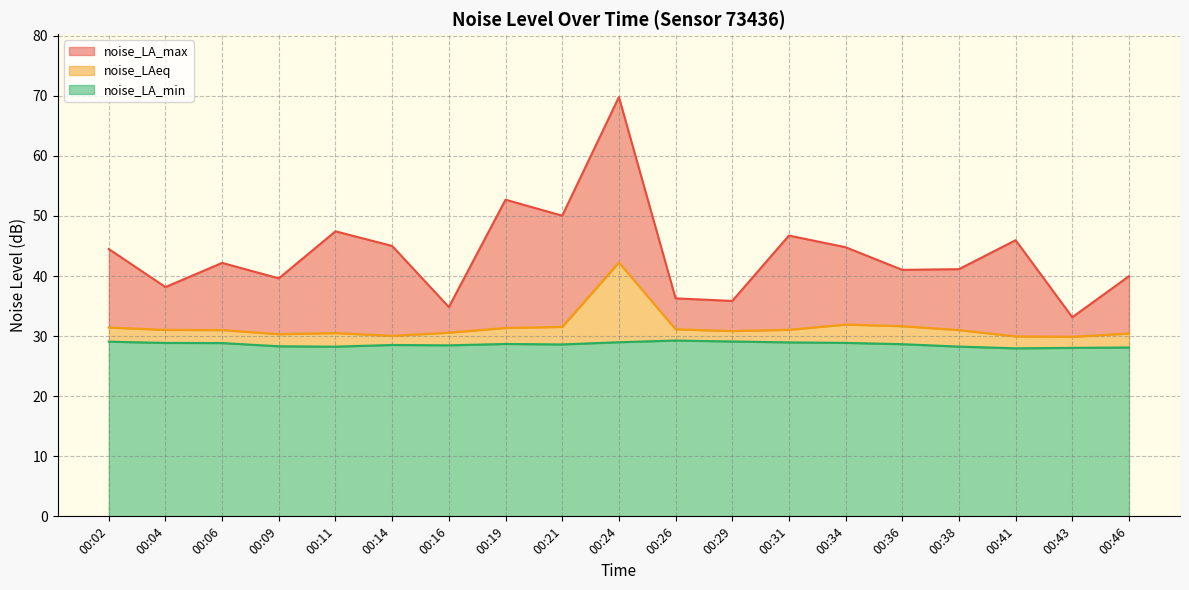

What is the average value of the noise_LA_min series?

28.6